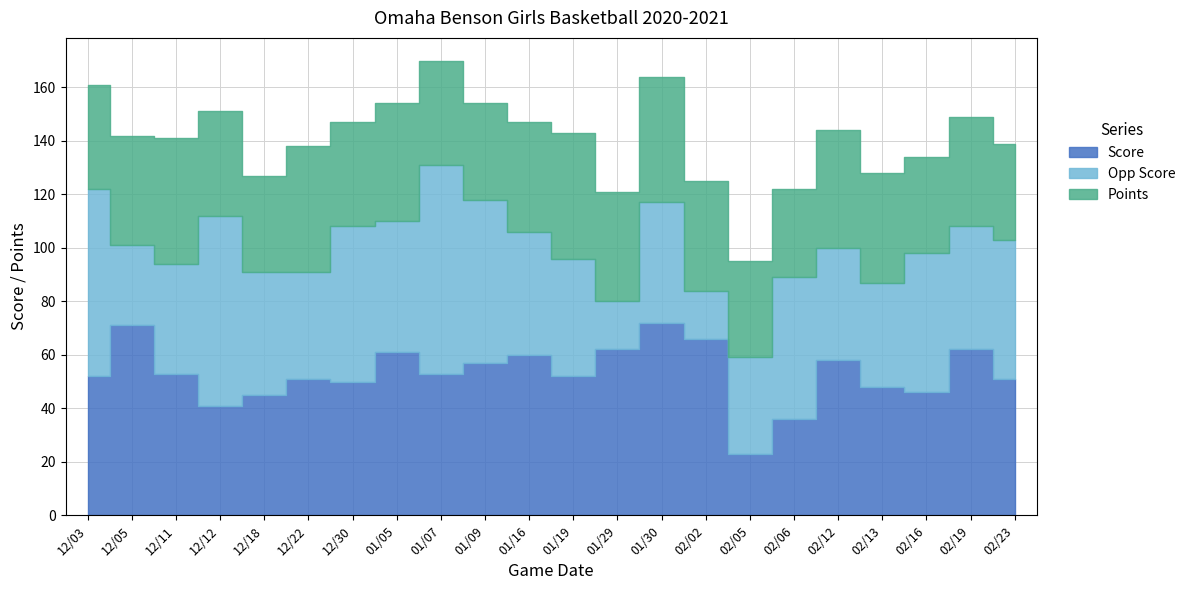

What is the label of the 10th point from the right?

01/29